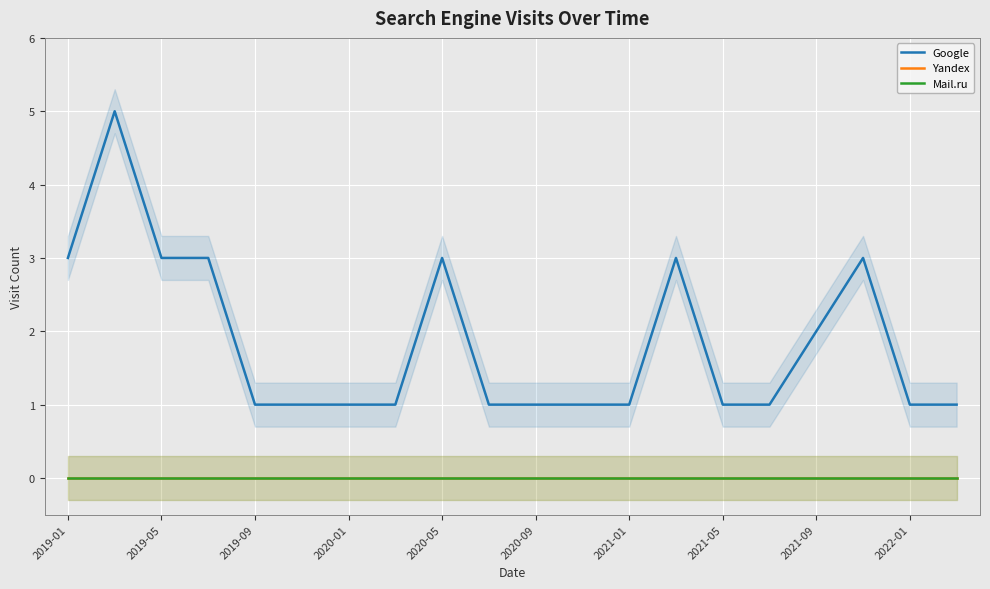

Is this an area chart (filled region under the line)?

No